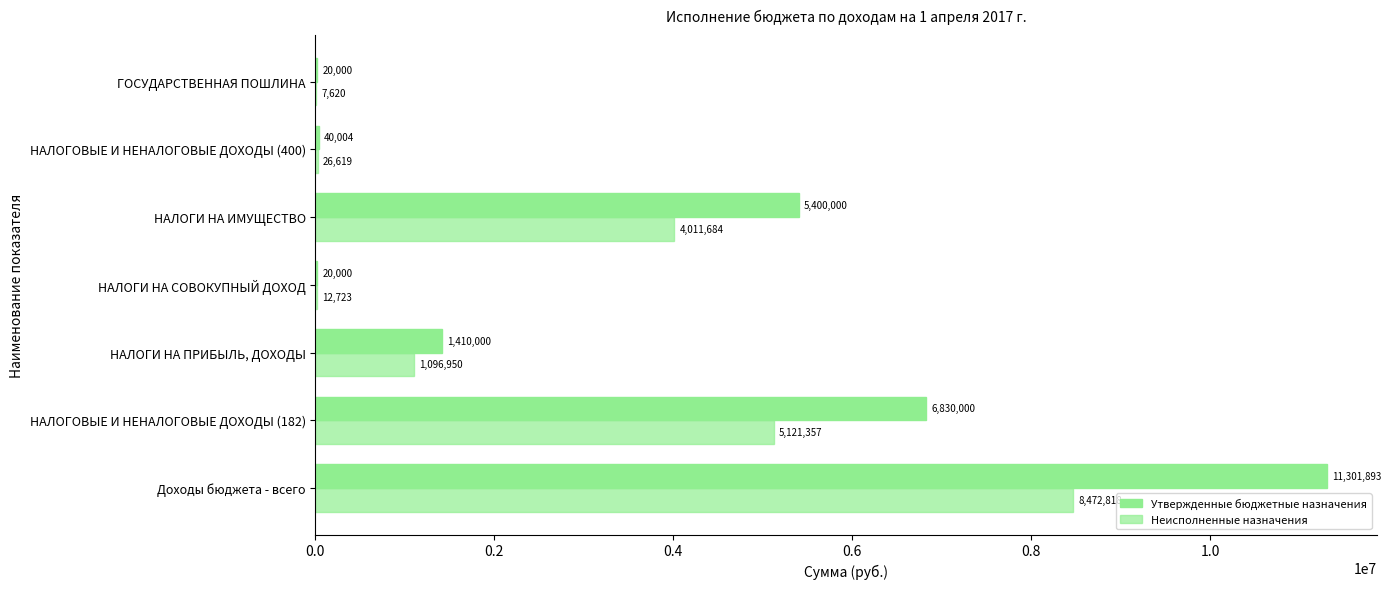

How many data points in Неисполненные назначения are above 1096950?

4